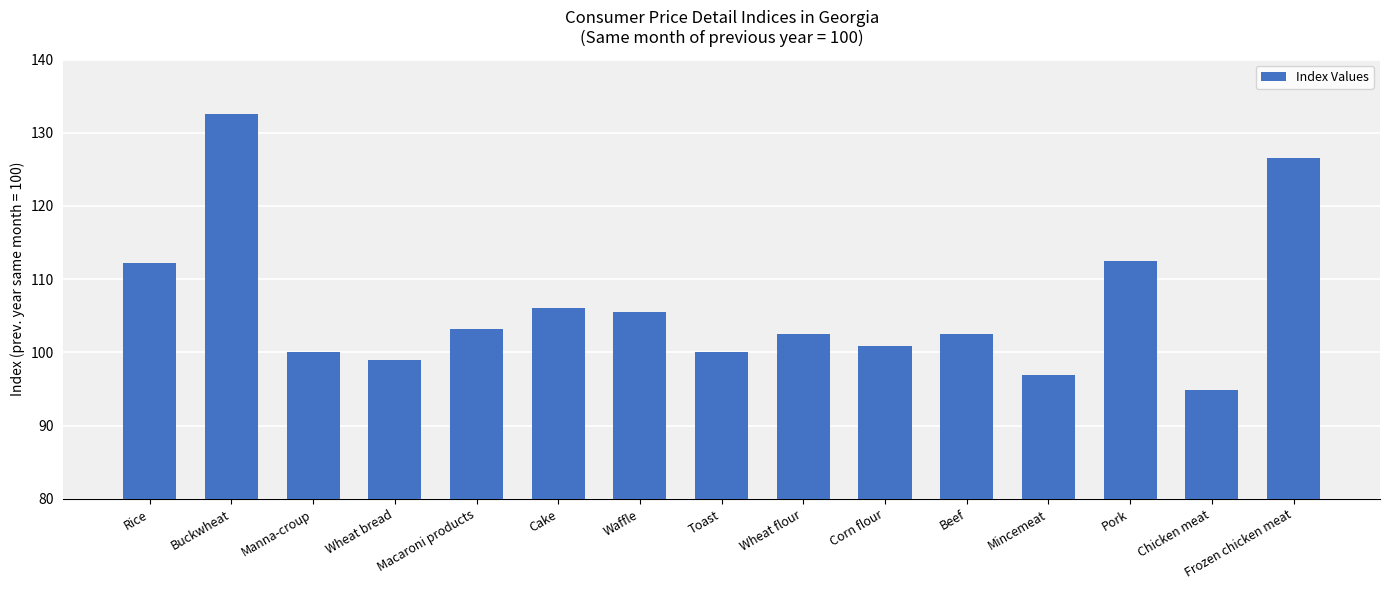

What is the approximate value at Rice?

112.2